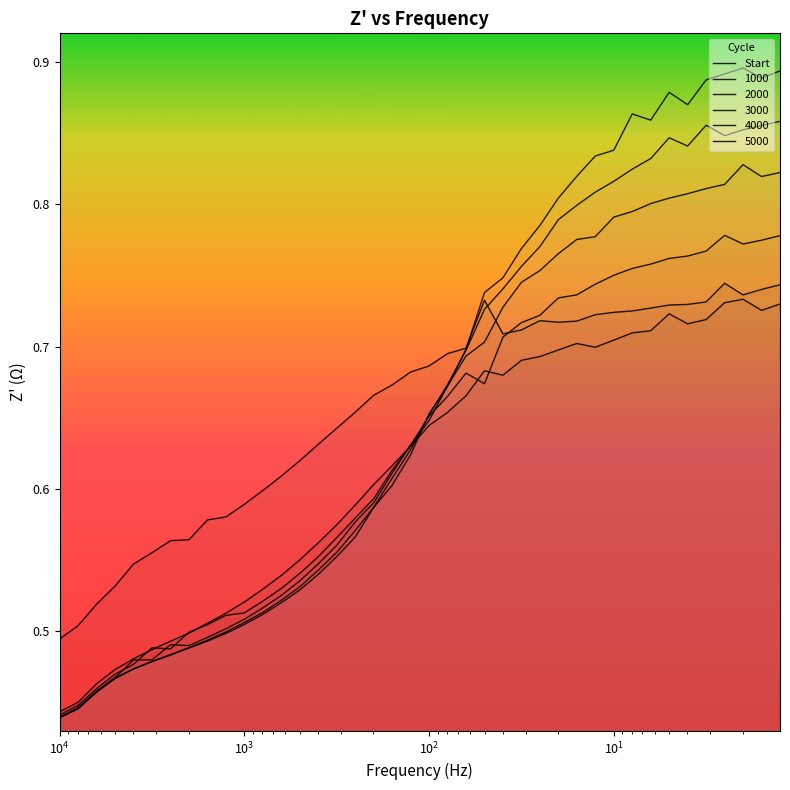

Is it true that the value at 13 is 0.9?

False